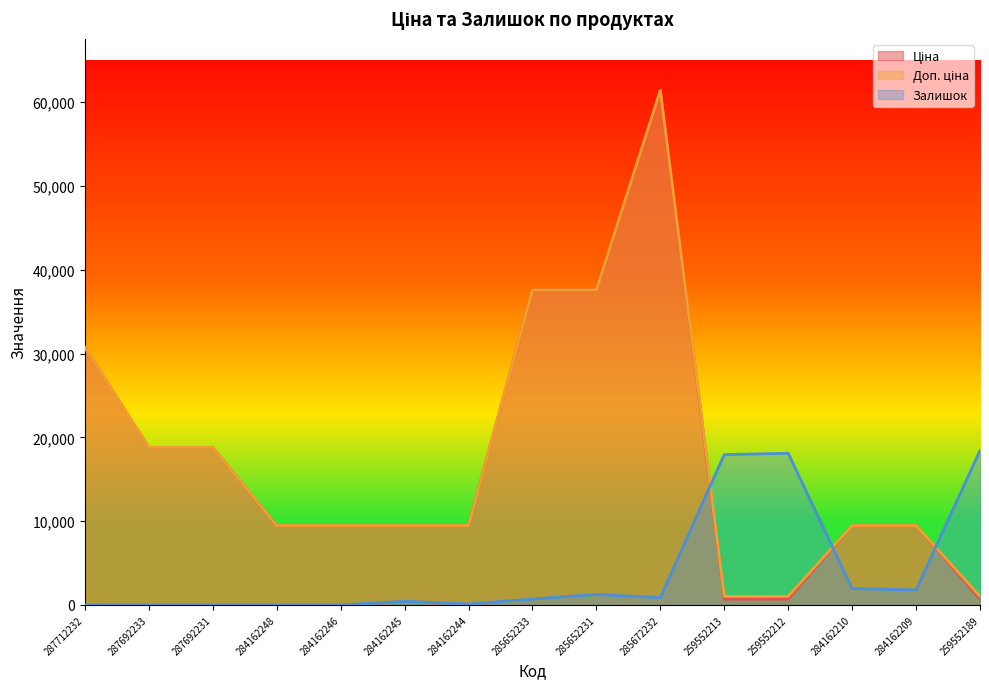

How many intersections are there between Залишок and Доп. ціна?

3